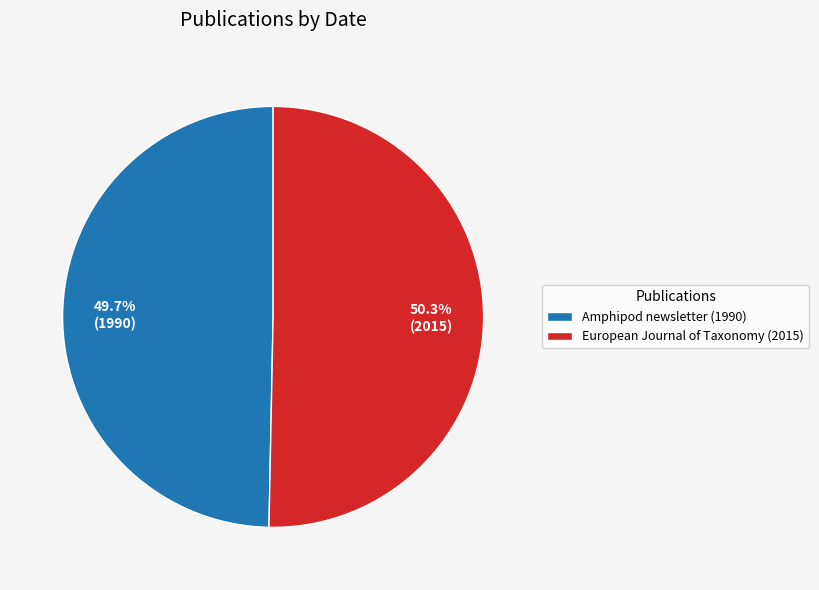

Which has a higher value, European Journal of Taxonomy (2015) or Amphipod newsletter (1990)?

European Journal of Taxonomy (2015)